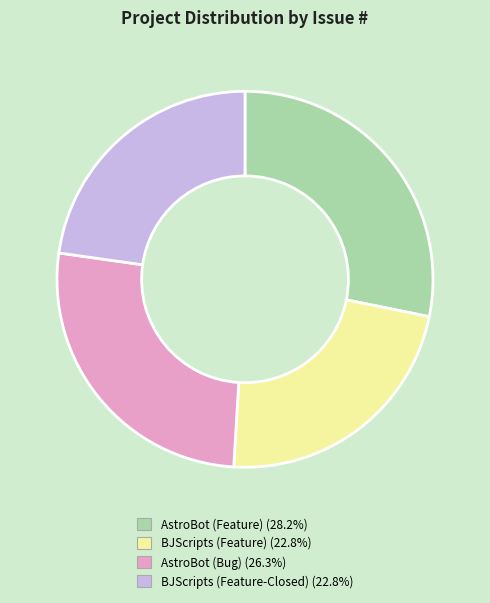

Between BJScripts (Feature-Closed) and AstroBot (Feature), which is larger?

AstroBot (Feature)